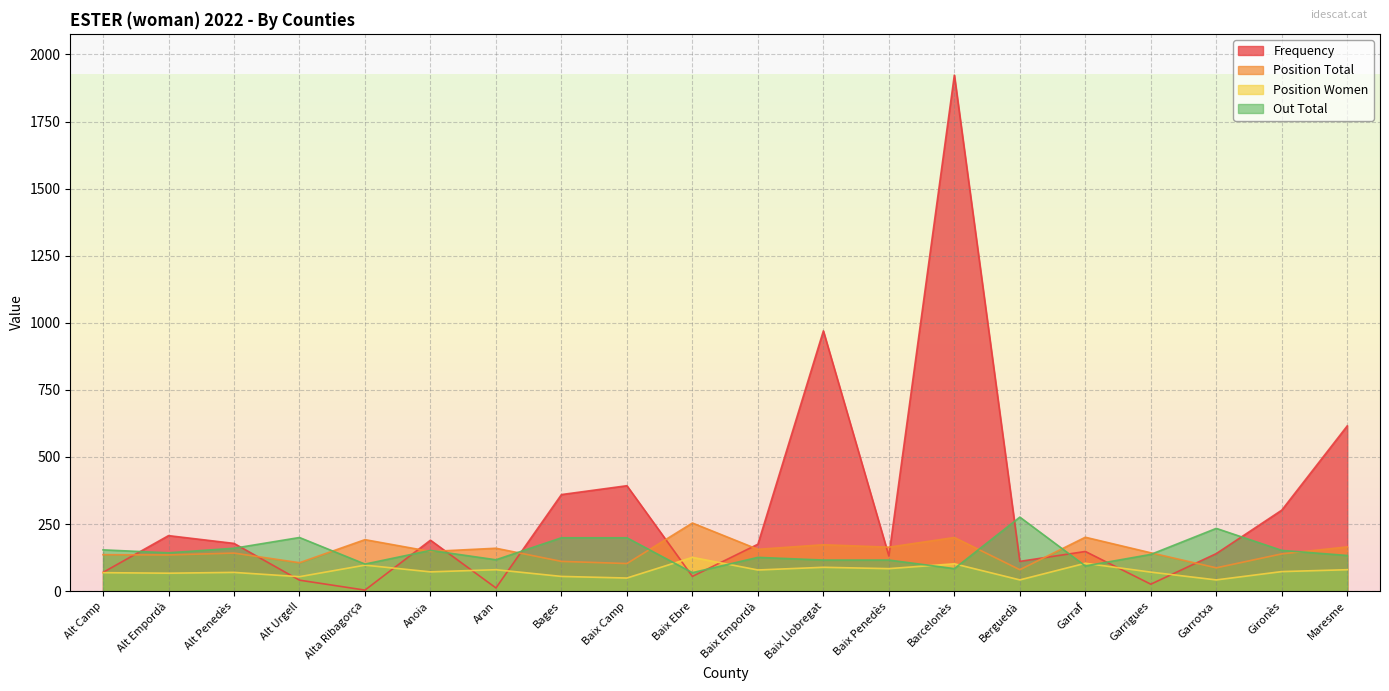

Which has a higher value, Alt Urgell or Alt Penedès?

Alt Penedès